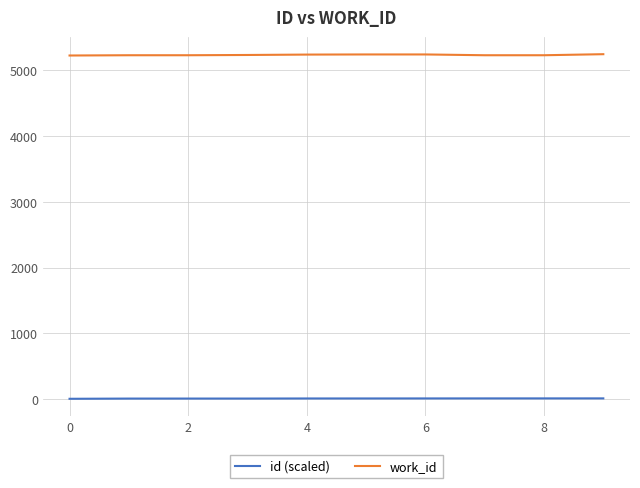

What is the maximum value shown in the chart?

5240.0